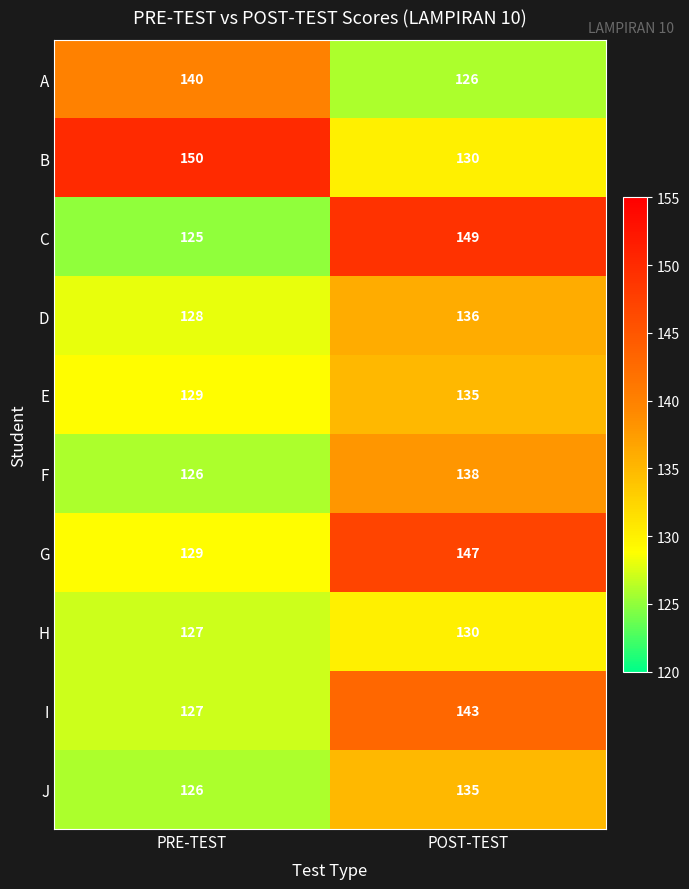

Which series has the widest spread of values?

C